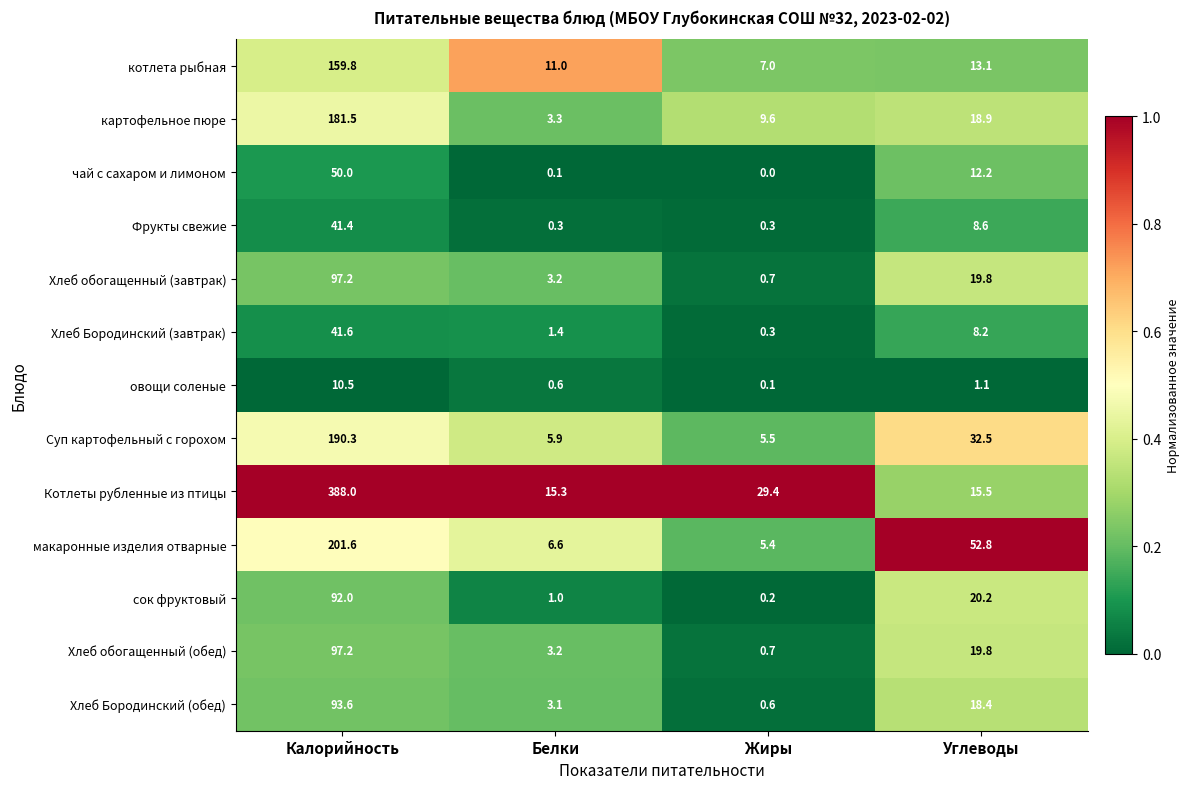

What is the difference between the highest and lowest values at Углеводы?

51.7